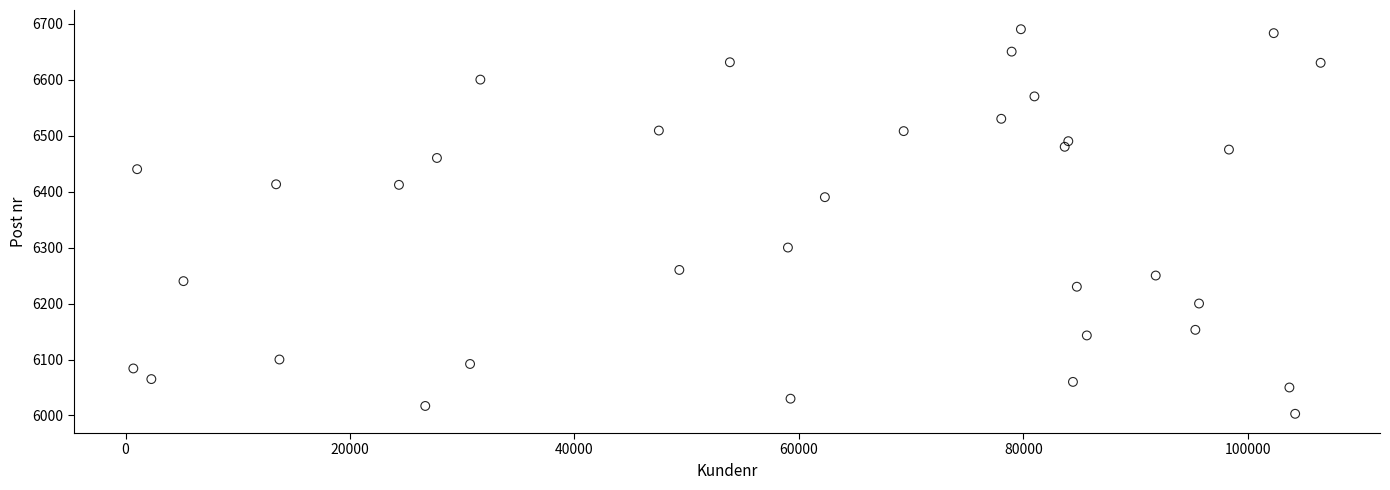

What is the range of Y values (max minus min)?

687